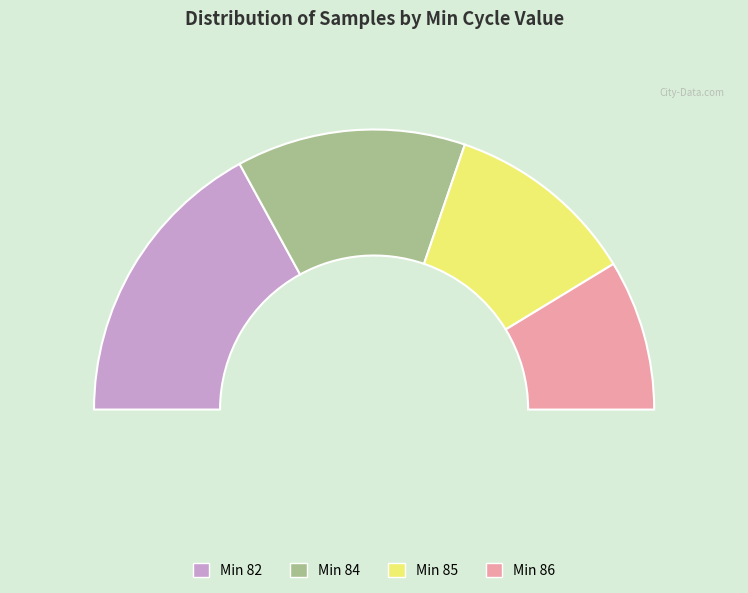

Approximately how many times larger is the value at 86 compared to 86?

1.0